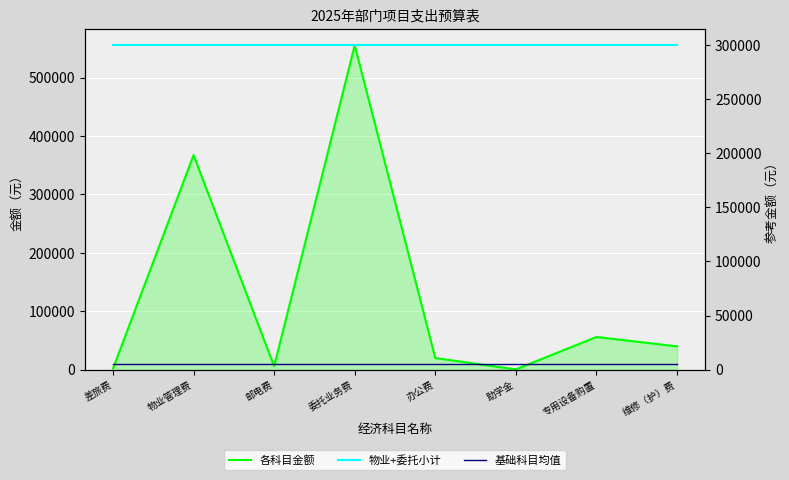

True or false: 物业+委托小计 and 基础科目均值 cross at least once.

False